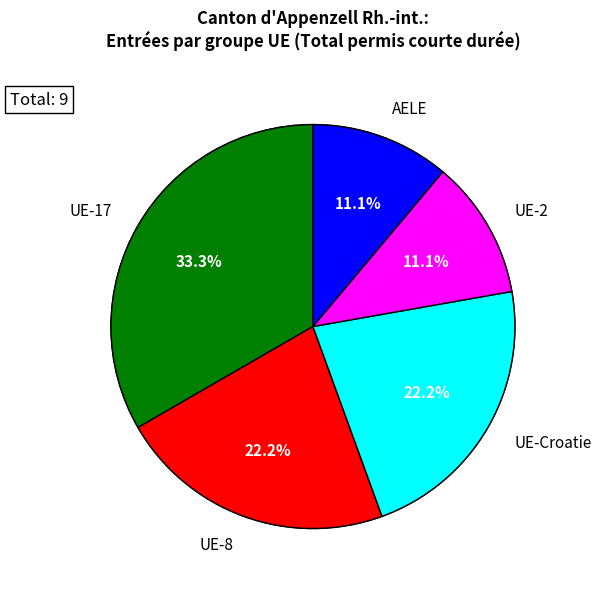

Between UE-2 and UE-Croatie, which is larger?

UE-Croatie